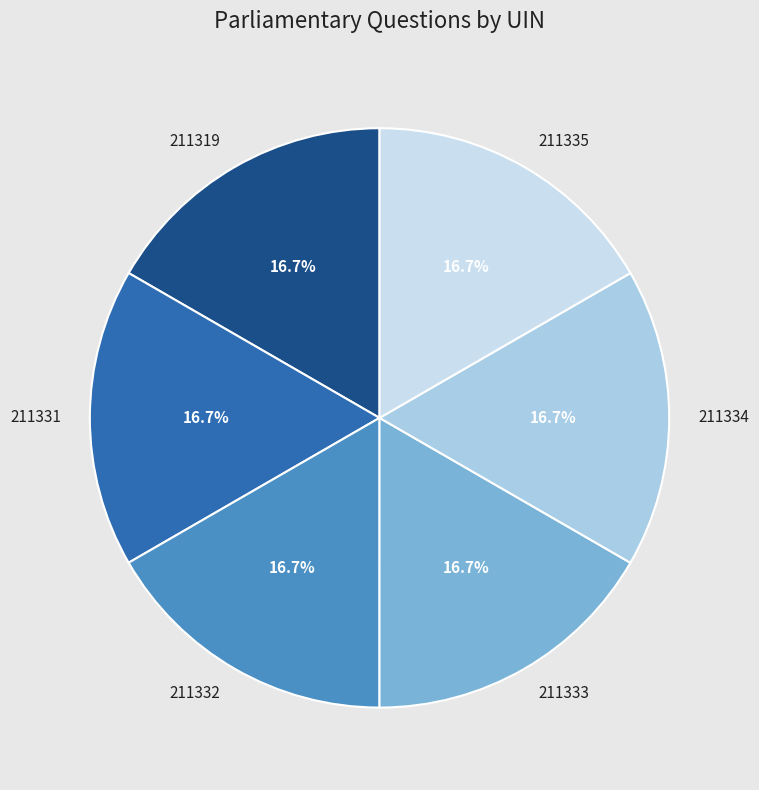

Is the sum of 211319 and 211335 greater than half?

No